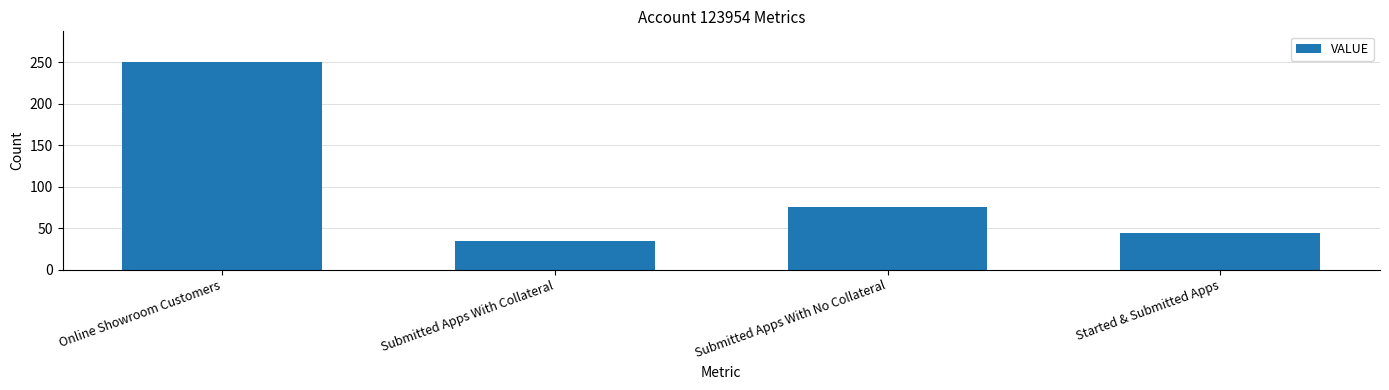

Reading left to right, list all the values displayed in this chart.

250	34	76	44